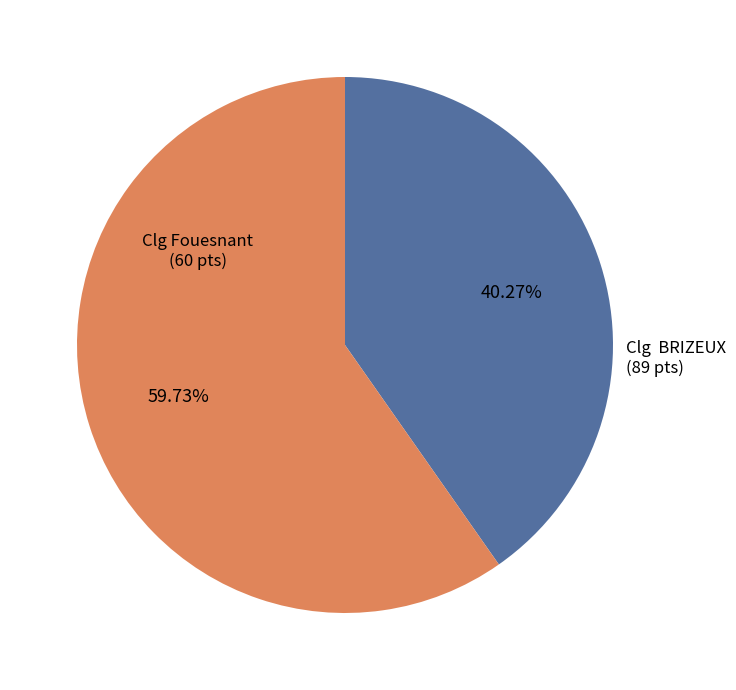

To the nearest percent, what is the difference between the largest and smallest slice percentages?

19%